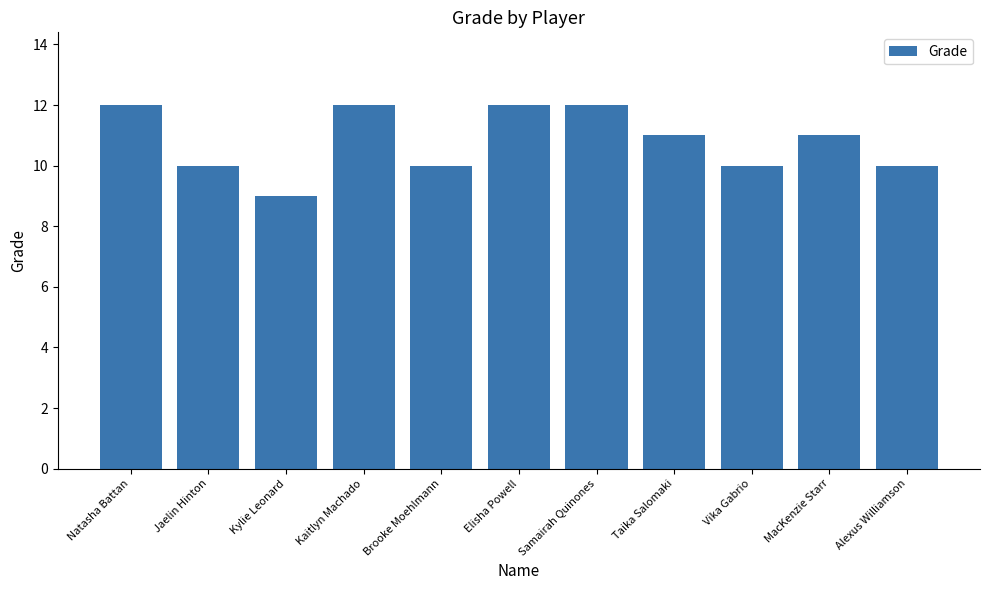

Reading right to left, transcribe all the data shown in this chart.

10	11	10	11	12	12	10	12	9	10	12